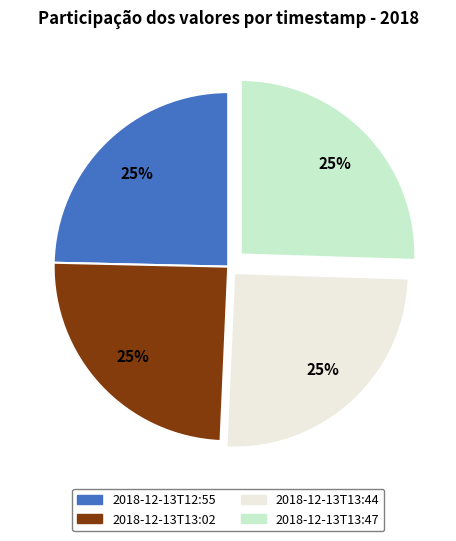

To the nearest percent, what percentage of the pie is 2018-12-13T13:47?

25%